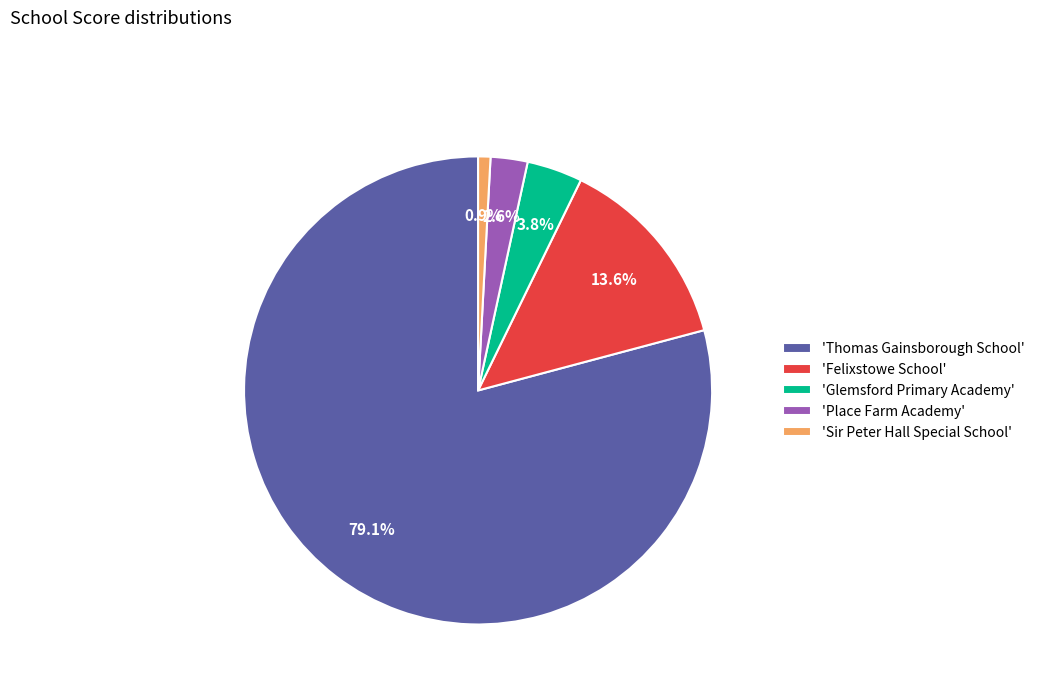

Which slice represents more than half of the pie?

'Thomas Gainsborough School'